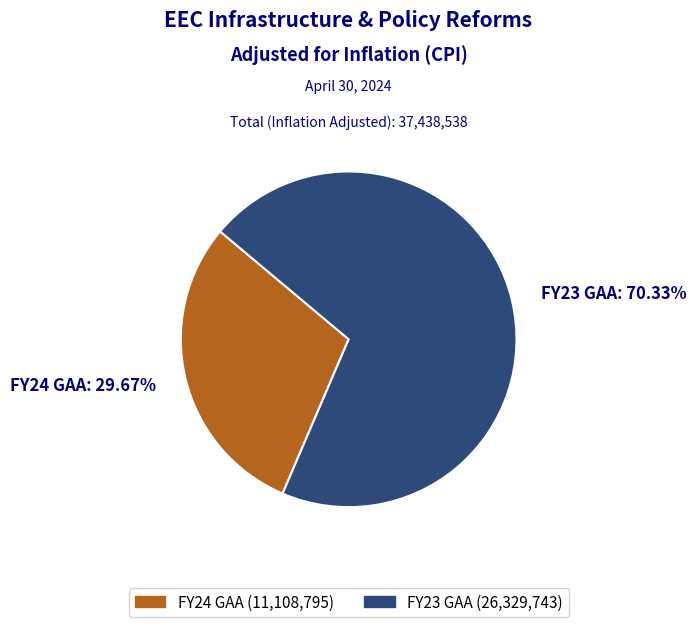

Rank the categories by value from highest to lowest.

FY23 GAA, FY24 GAA